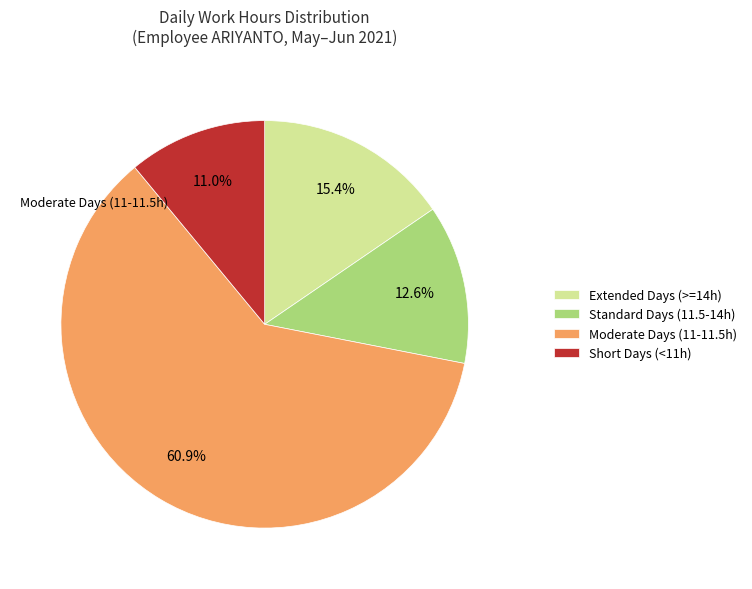

Is Extended Days (>=14h) the majority of the pie?

No